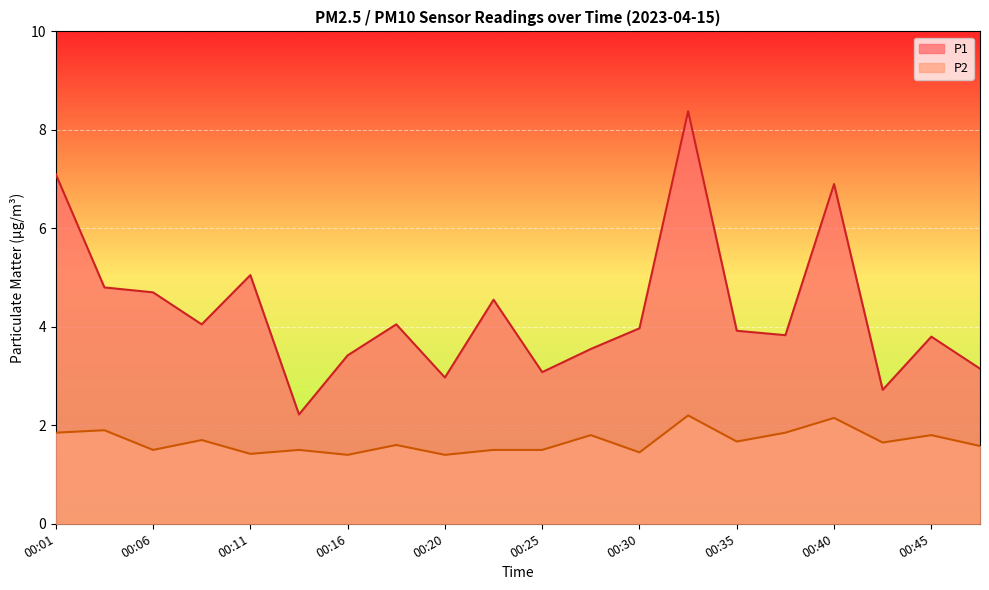

Which category has the lowest value across all series?

00:16